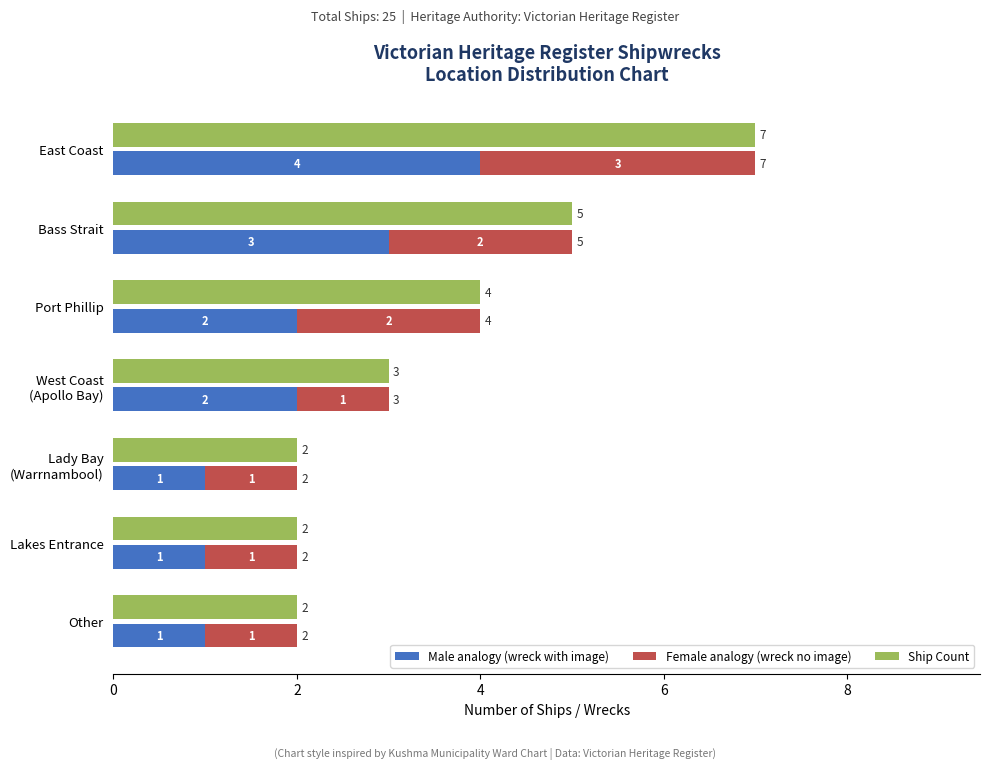

Which series has the largest range (max minus min)?

Ship Count